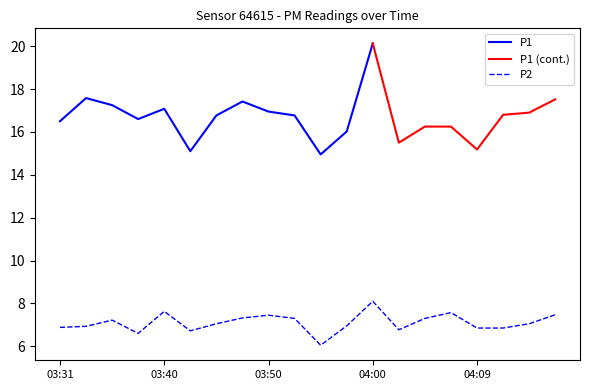

What is the highest value of the P2 series?

8.1